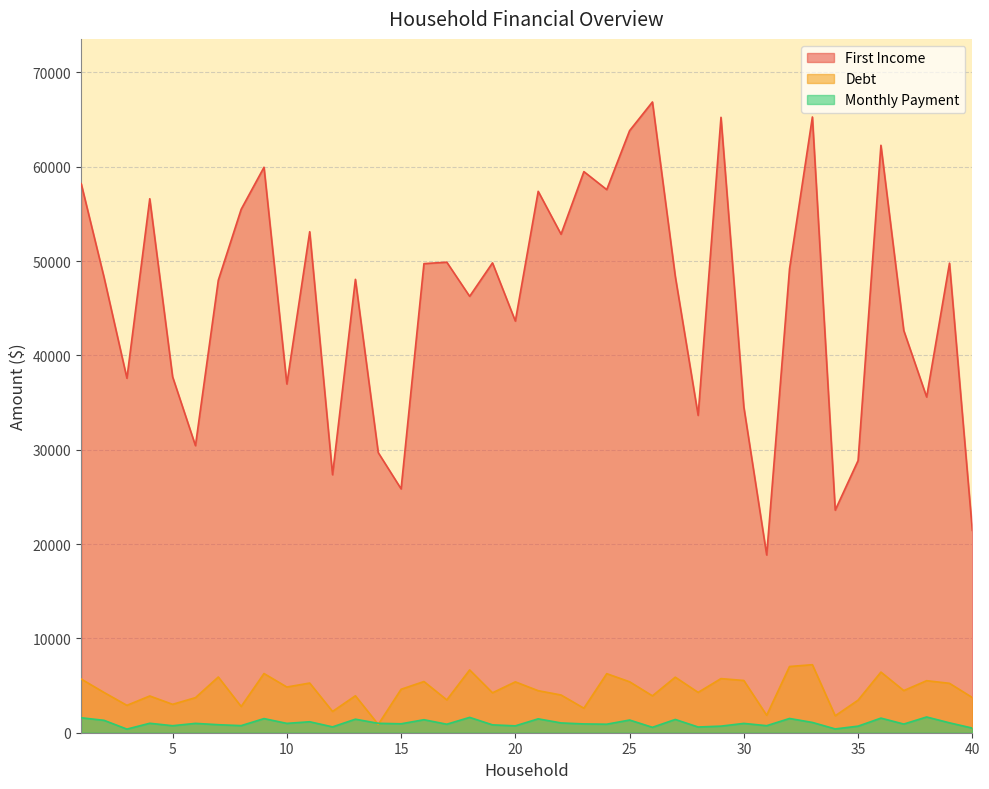

Between which two adjacent categories do Debt and Monthly Payment first intersect?

13 and 14